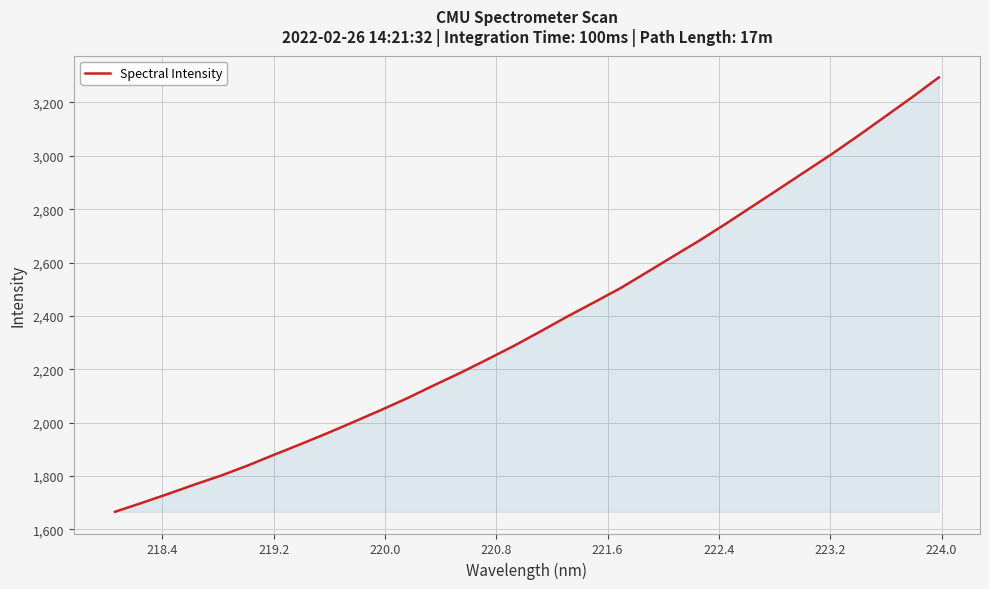

What is the difference between the maximum and minimum values?

1627.7